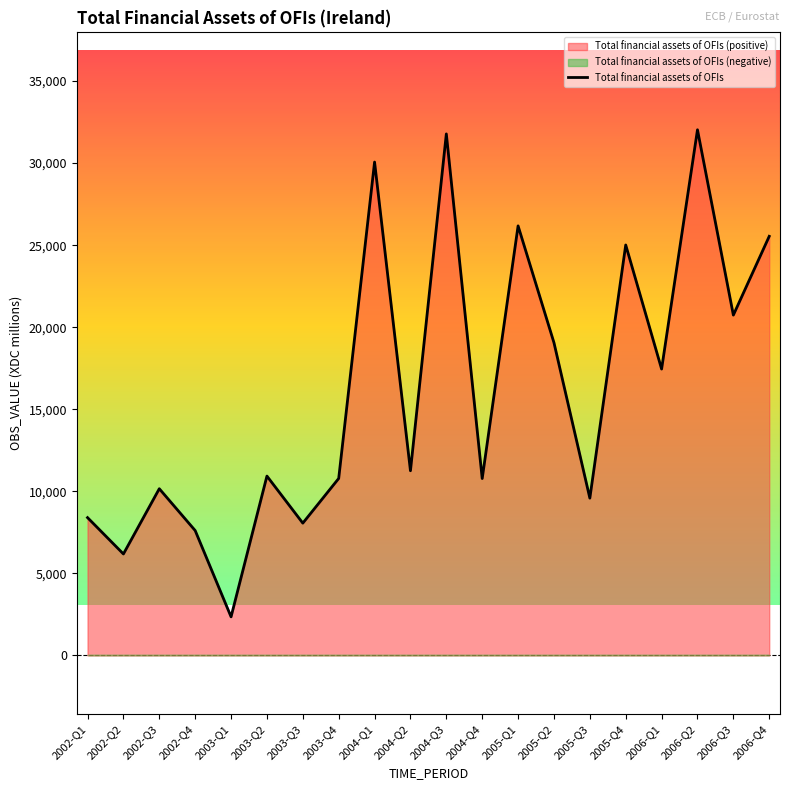

Rank the categories by value from highest to lowest.

2006-Q2, 2004-Q3, 2004-Q1, 2005-Q1, 2006-Q4, 2005-Q4, 2006-Q3, 2005-Q2, 2006-Q1, 2004-Q2, 2003-Q2, 2003-Q4, 2004-Q4, 2002-Q3, 2005-Q3, 2002-Q1, 2003-Q3, 2002-Q4, 2002-Q2, 2003-Q1